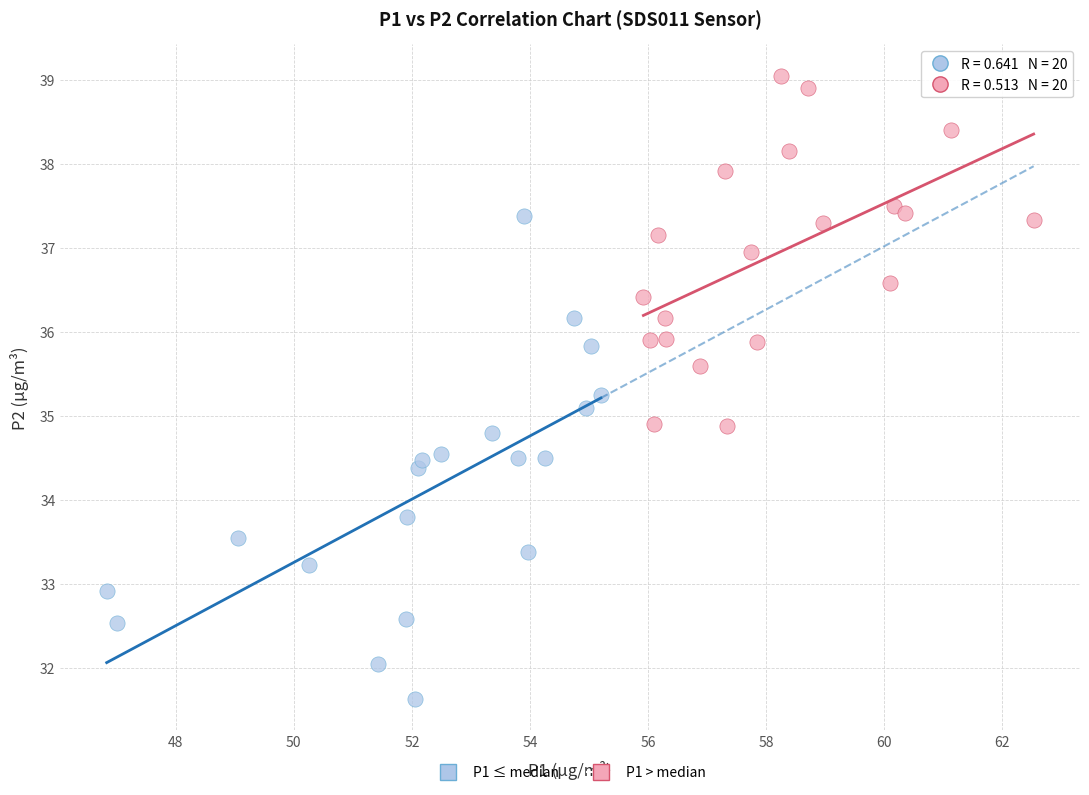

Which series has the widest spread of Y values?

P1 ≤ median